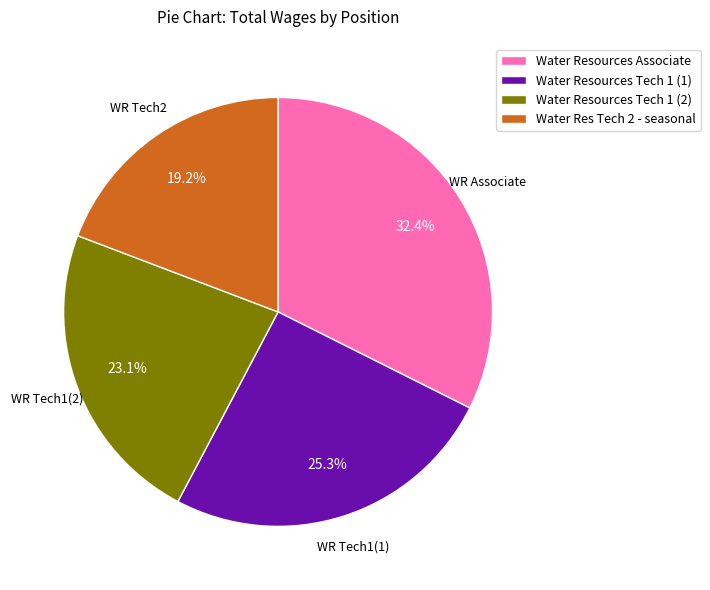

What percentage is NOT represented by Water Res Tech 2 - seasonal?

80.8%